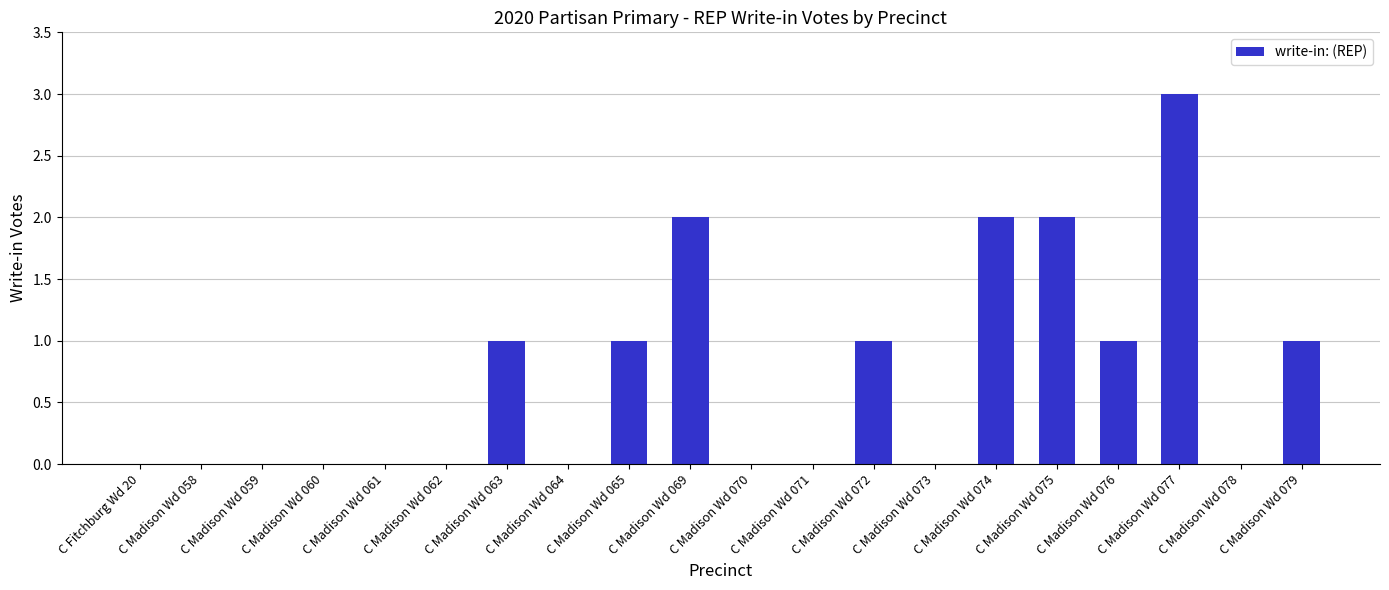

Count the number of categories in the chart.

20